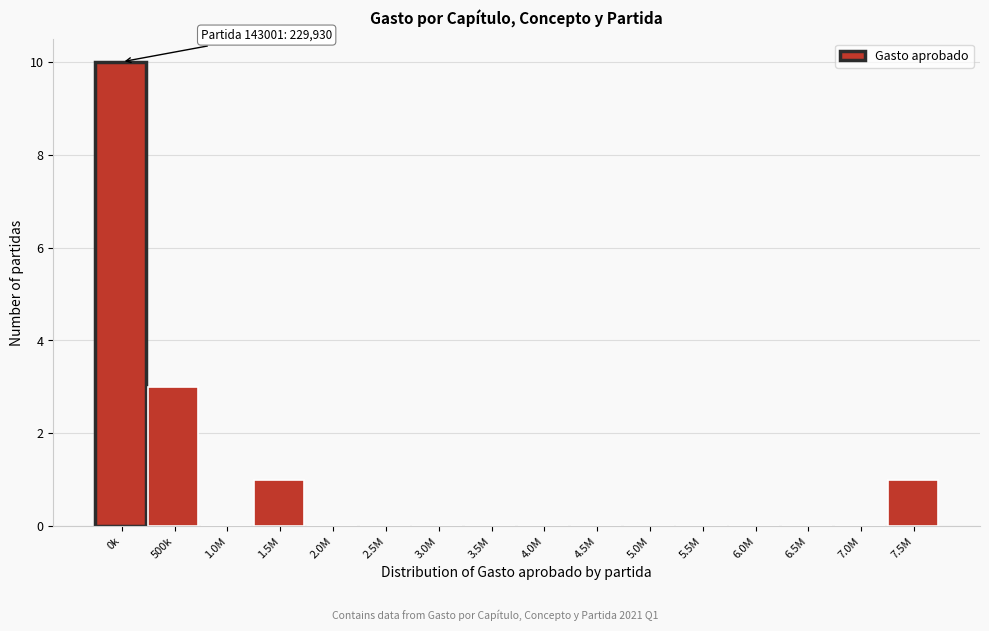

Reading left to right, what are all the values shown in this chart?

0k=10	500k=3	1.0M=0	1.5M=1	2.0M=0	2.5M=0	3.0M=0	3.5M=0	4.0M=0	4.5M=0	5.0M=0	5.5M=0	6.0M=0	6.5M=0	7.0M=0	7.5M=1